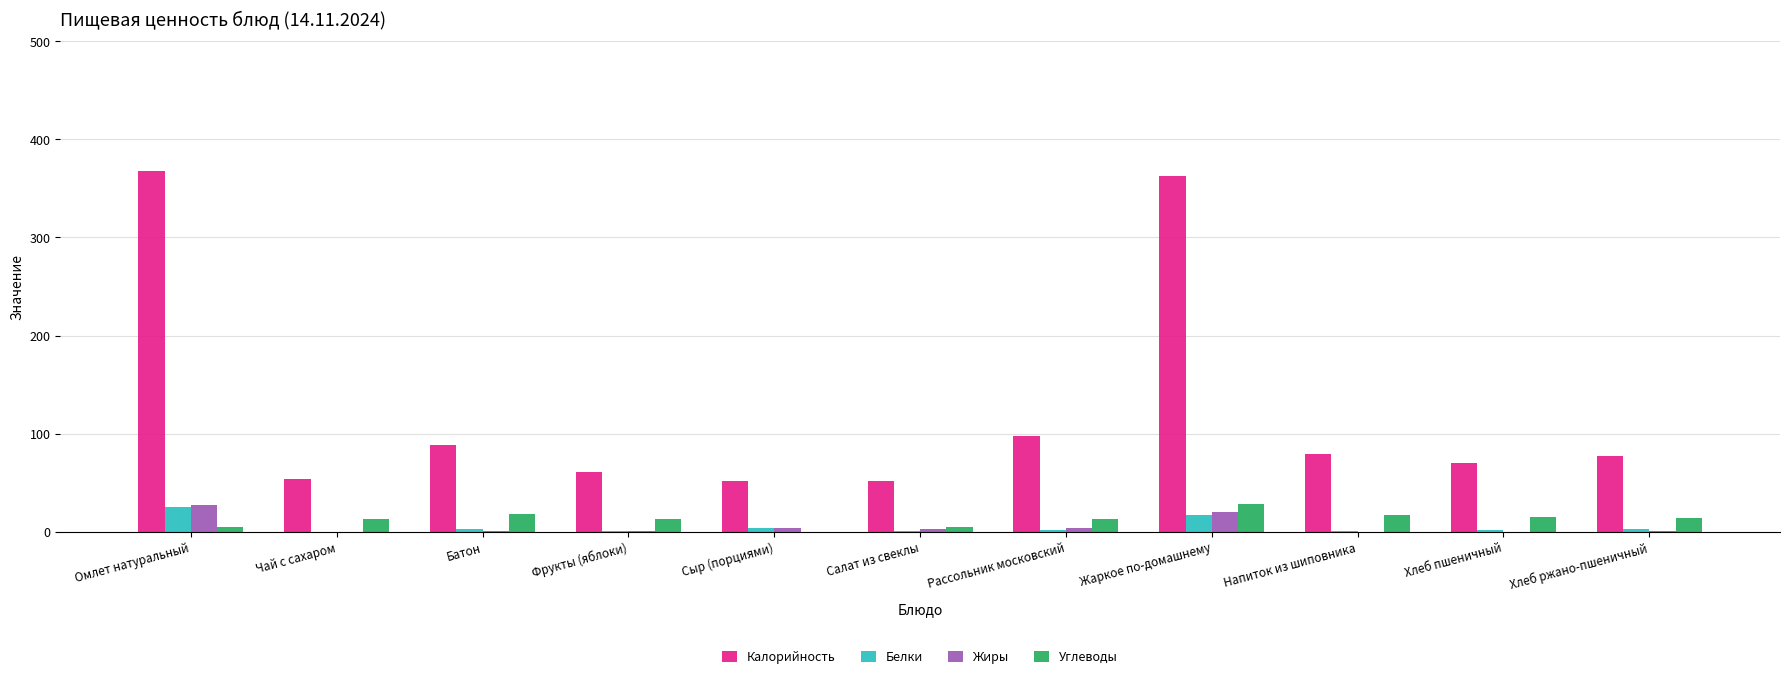

Is the value of Жиры at Хлеб ржано-пшеничный greater than the value of Углеводы at Напиток из шиповника?

No